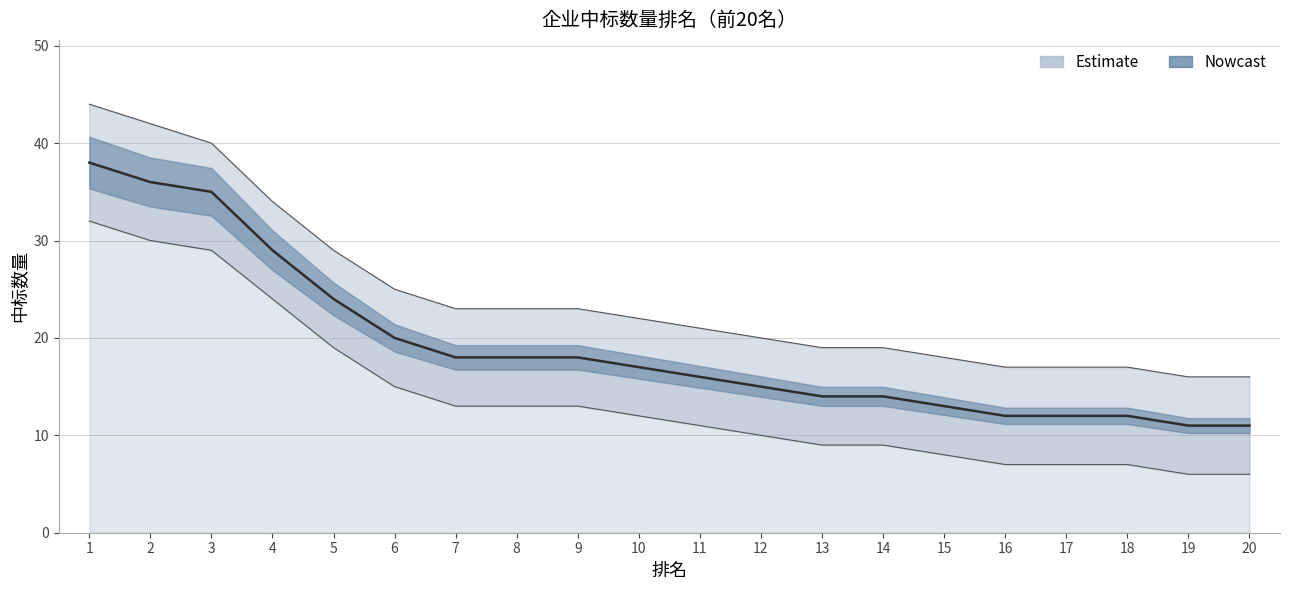

Does the chart have visible grid lines?

Yes